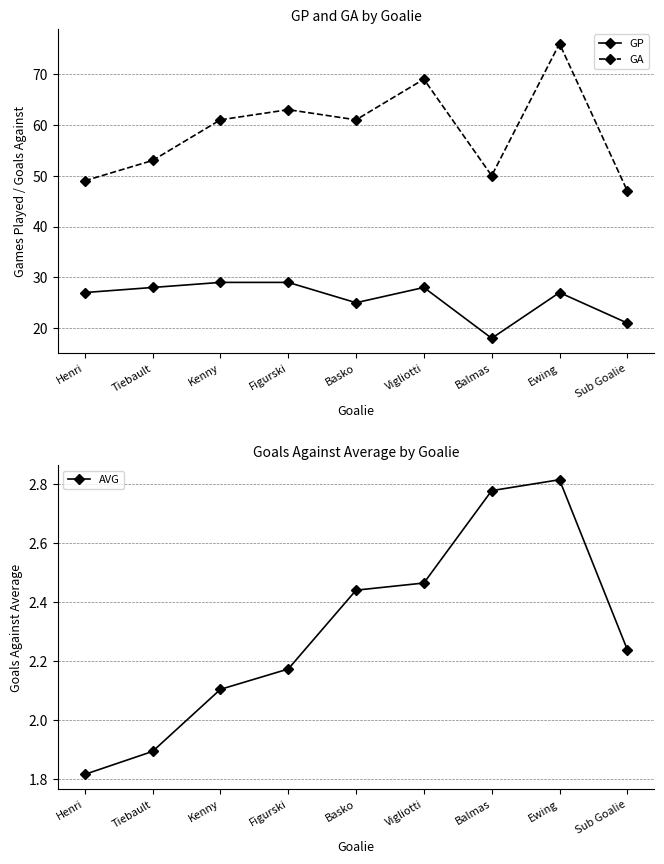

Rank the series by their average value, from highest to lowest.

GA, GP, AVG